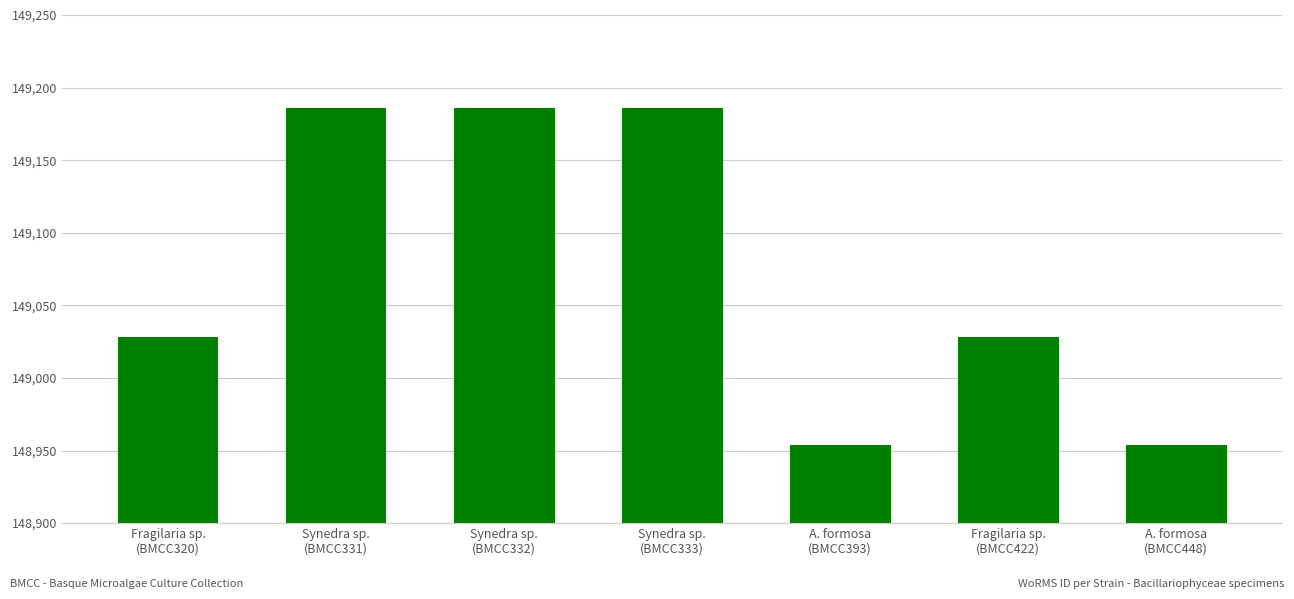

What position from the left is Synedra sp.
(BMCC332)?

3